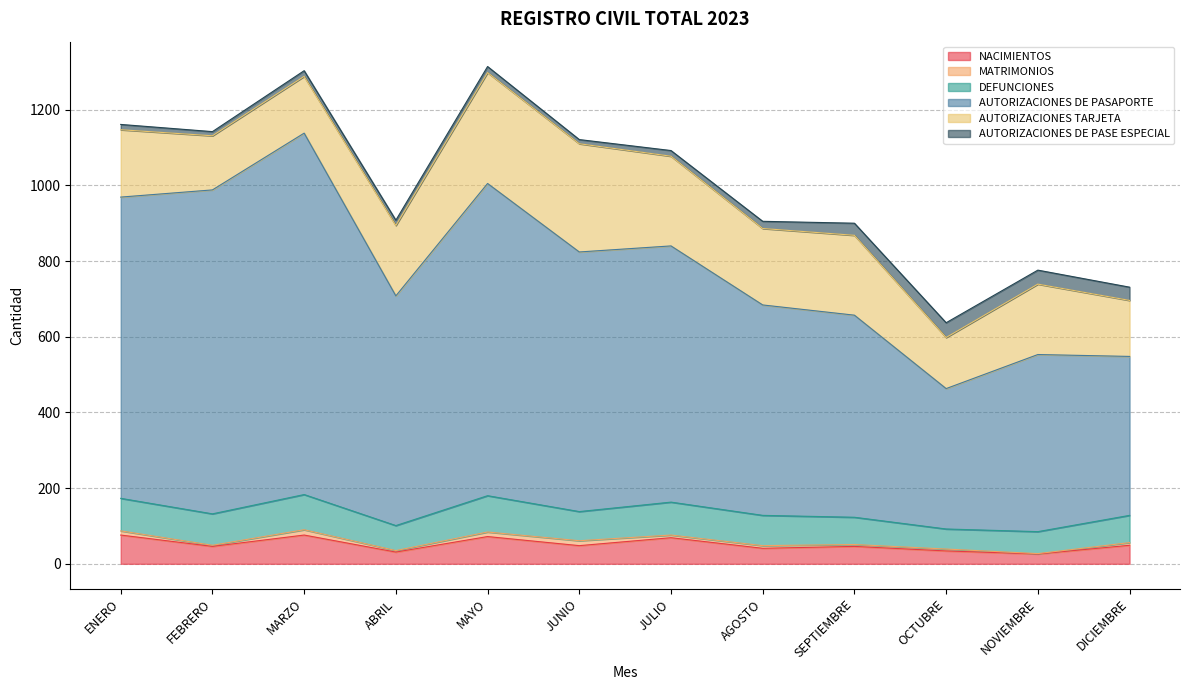

In AUTORIZACIONES DE PASAPORTE, how many points are lower than both neighbors (excluding endpoints)?

2